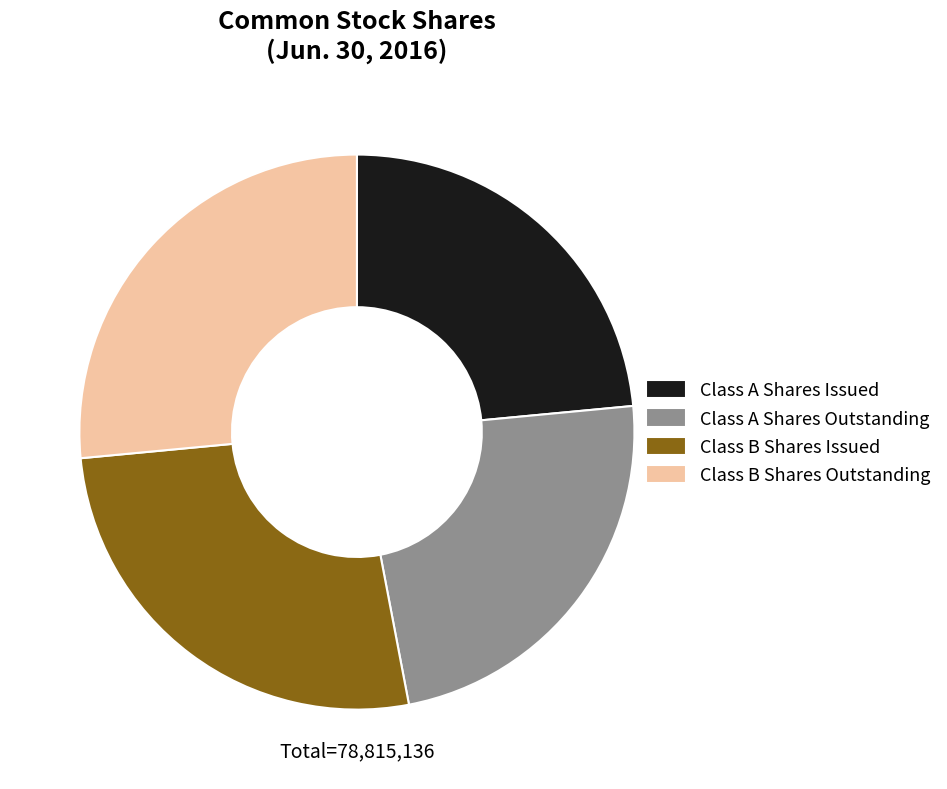

How many segments does this pie chart have?

4